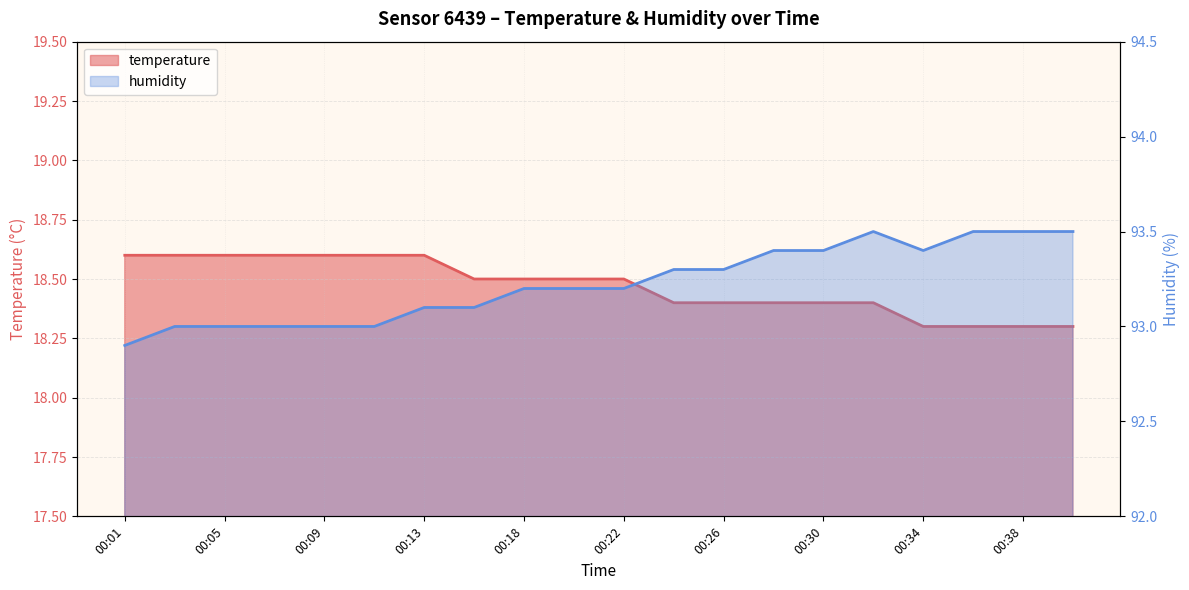

What is the sum of the temperature values at 00:22 and 00:32?

36.9